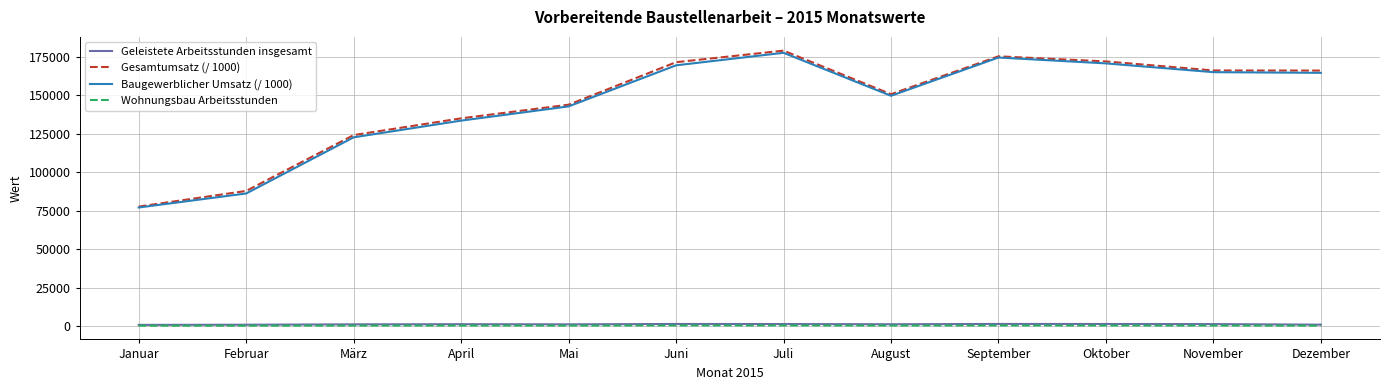

Which series has the widest spread of values?

Gesamtumsatz (/ 1000)